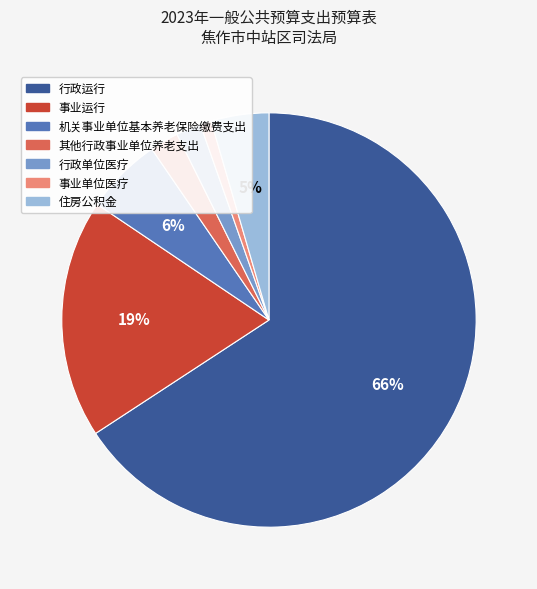

Is there a majority slice in this chart?

Yes